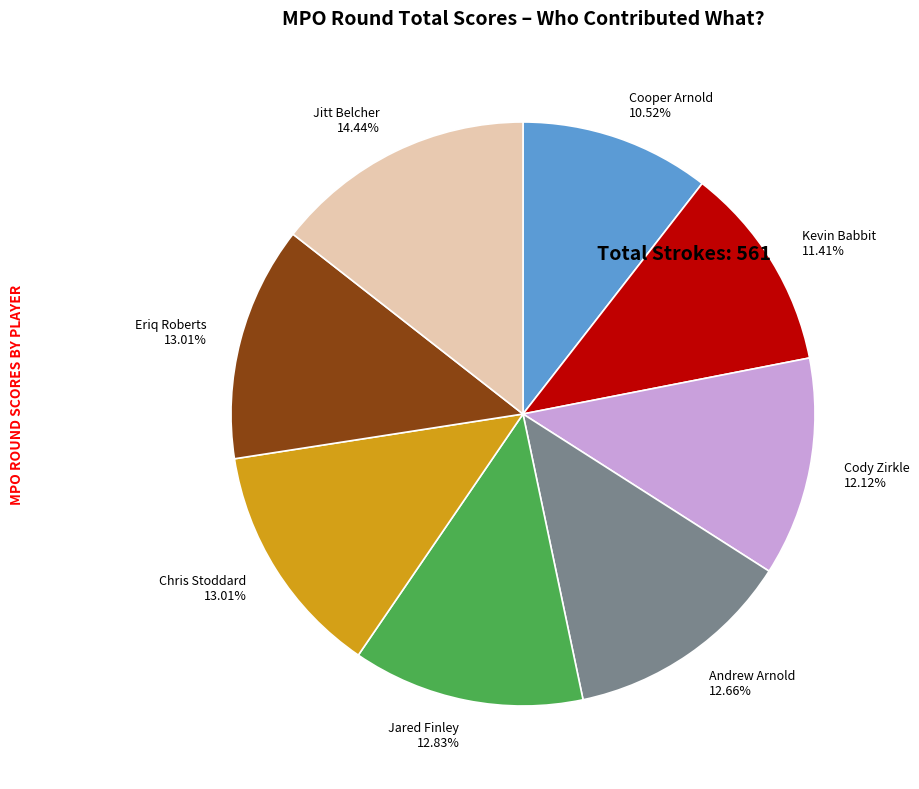

To the nearest percent, what percentage of the pie is Cooper Arnold?

11%